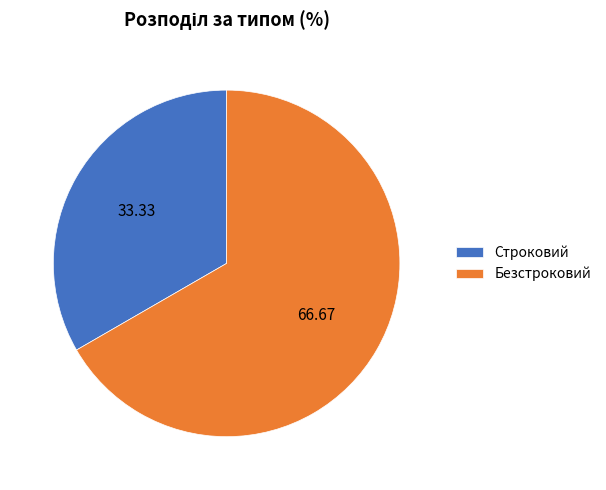

Do Строковий and Безстроковий together represent more than half of the pie?

Yes